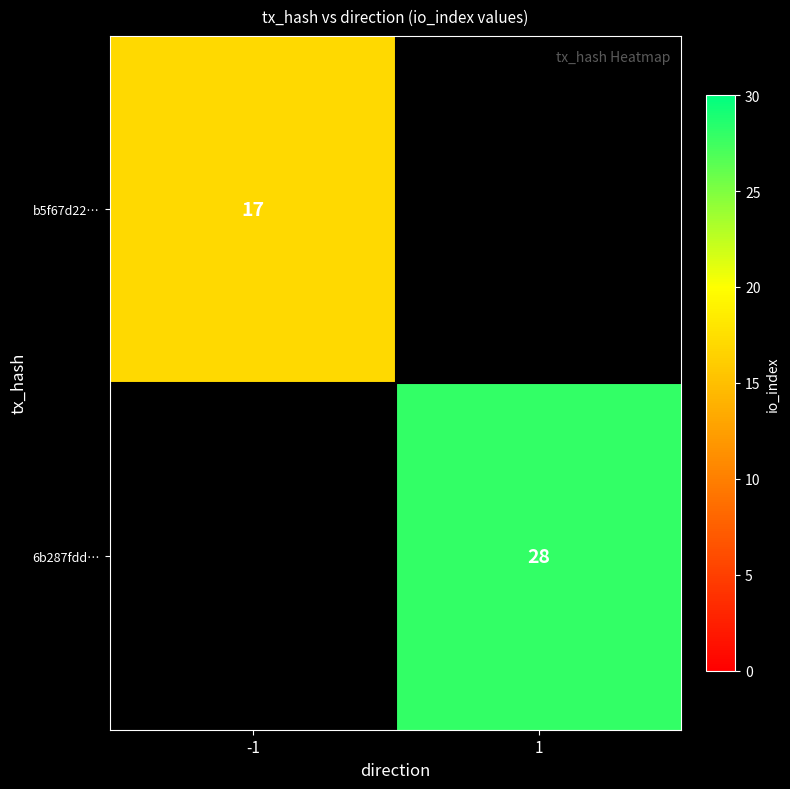

Is it true that 6b287fdd… equals 28 at 1?

True